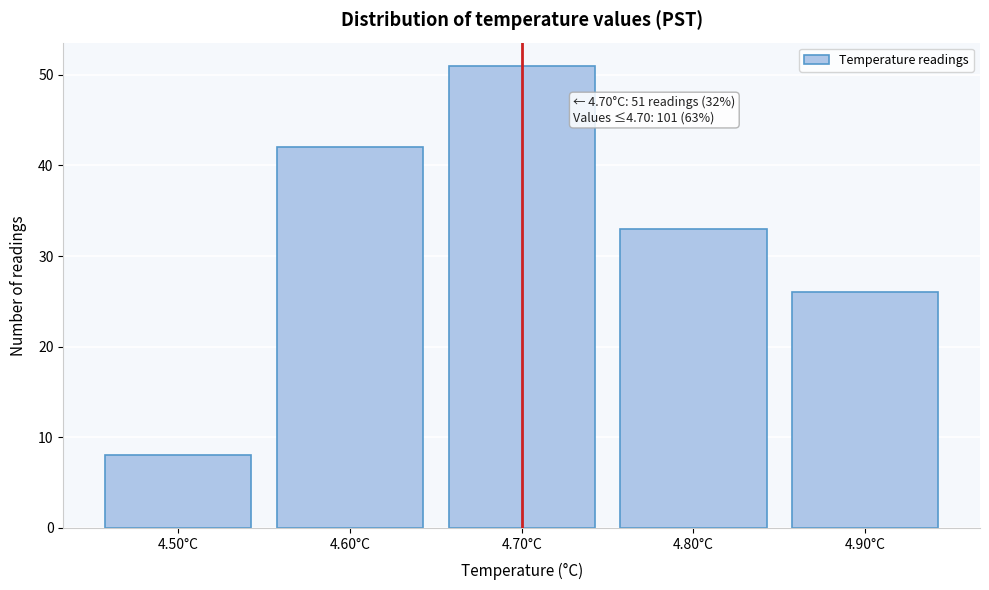

Reading right to left, transcribe all the data shown in this chart.

26	33	51	42	8